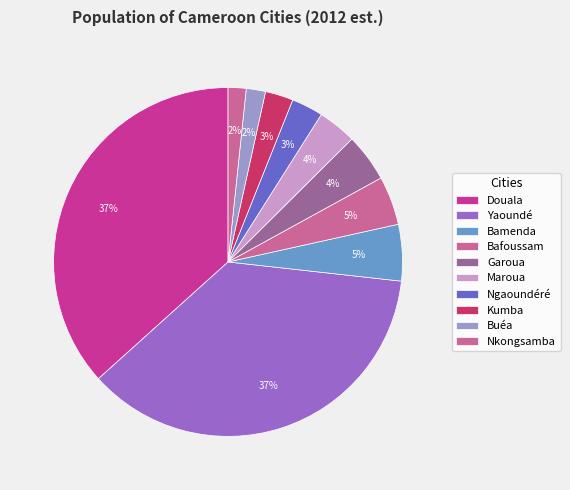

What is the ratio of the value at Nkongsamba to the value at Ngaoundéré?

0.6